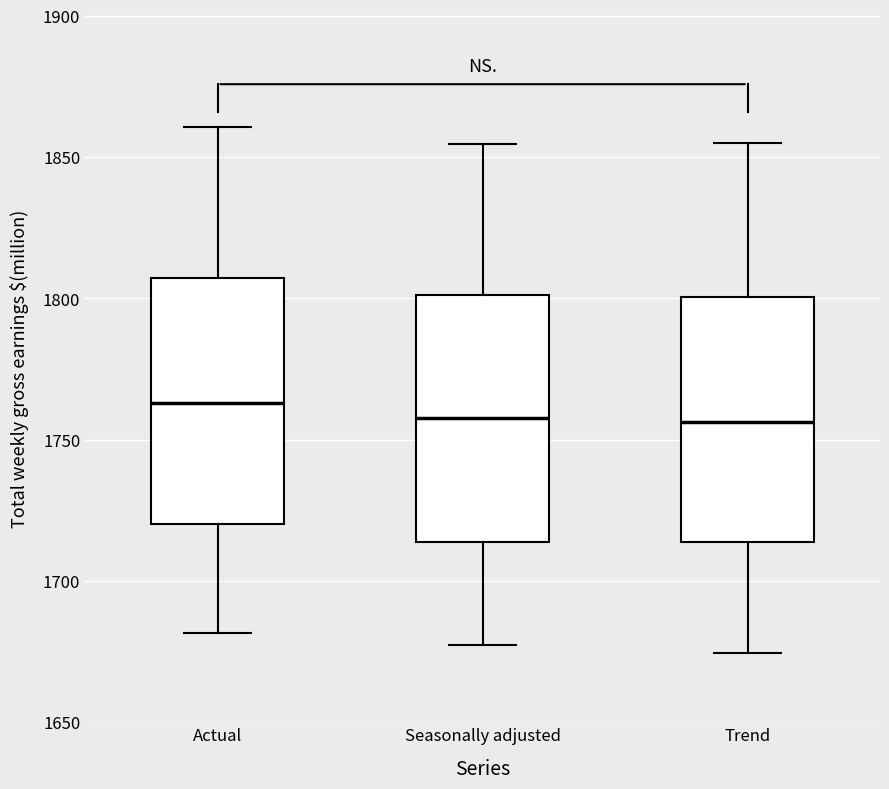

Reading left to right, transcribe this box plot: for each box, give where its median line is, the range the box spans, and where its two whiskers end, as read against the y-axis. The values are not printed on the chart, so give them approximately, as read against the axis.

Actual: median 1765, box 1720 to 1805, whiskers 1680 to 1860
Seasonally adjusted: median 1760, box 1715 to 1800, whiskers 1675 to 1855
Trend: median 1755, box 1715 to 1800, whiskers 1675 to 1855